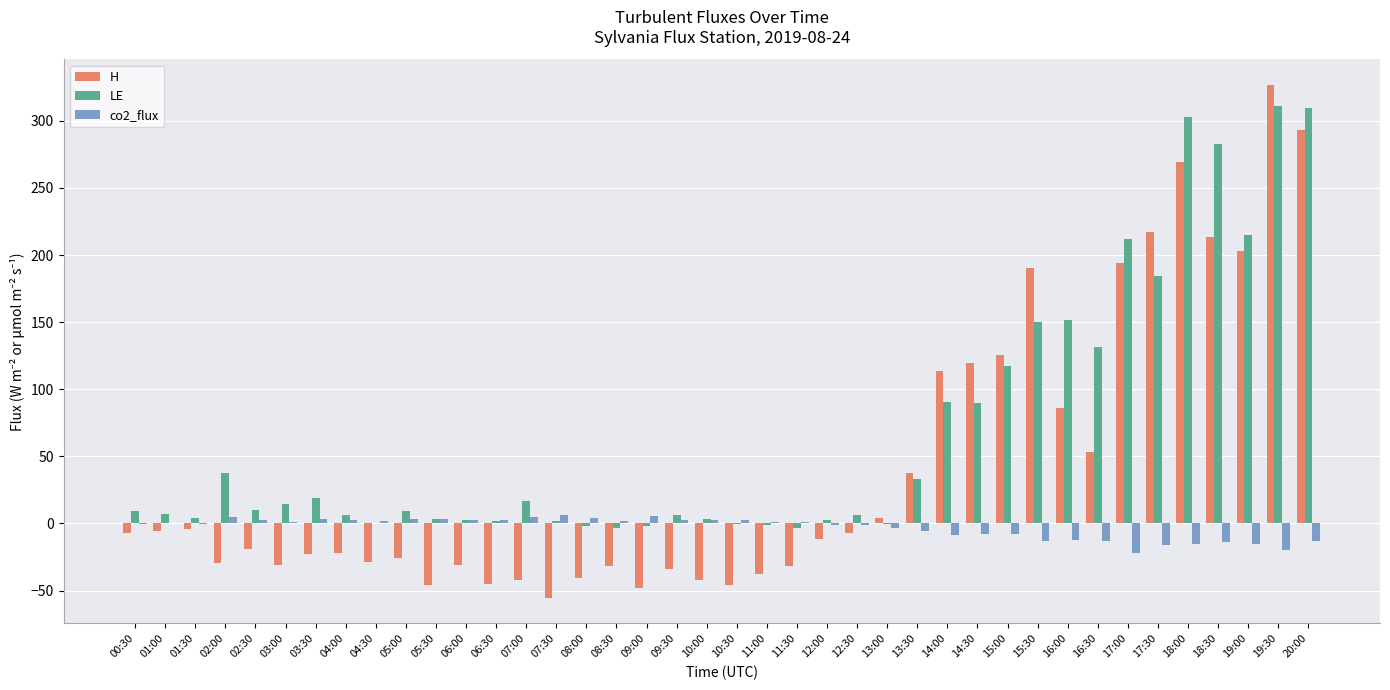

The value of H at 15:30 is 334.8. True or false?

False